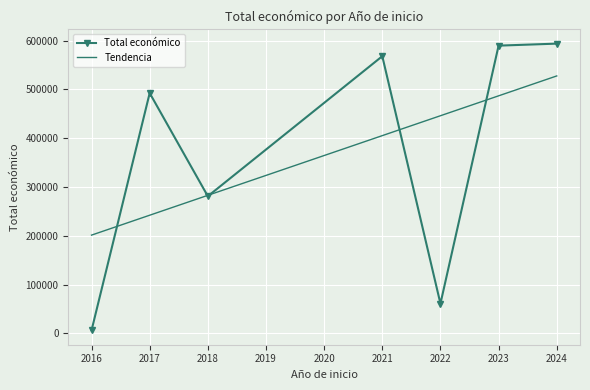

Which series has the widest spread of values?

Total económico